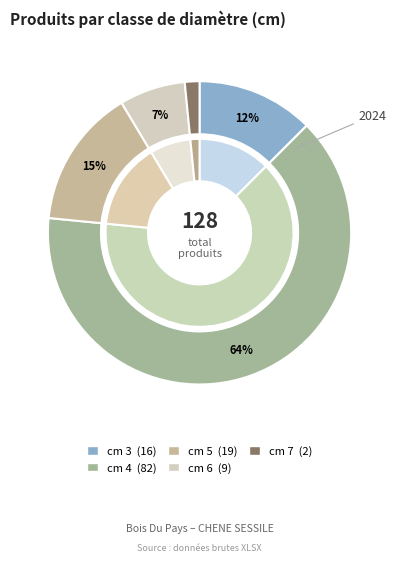

Between 5 and 7, which is larger?

5